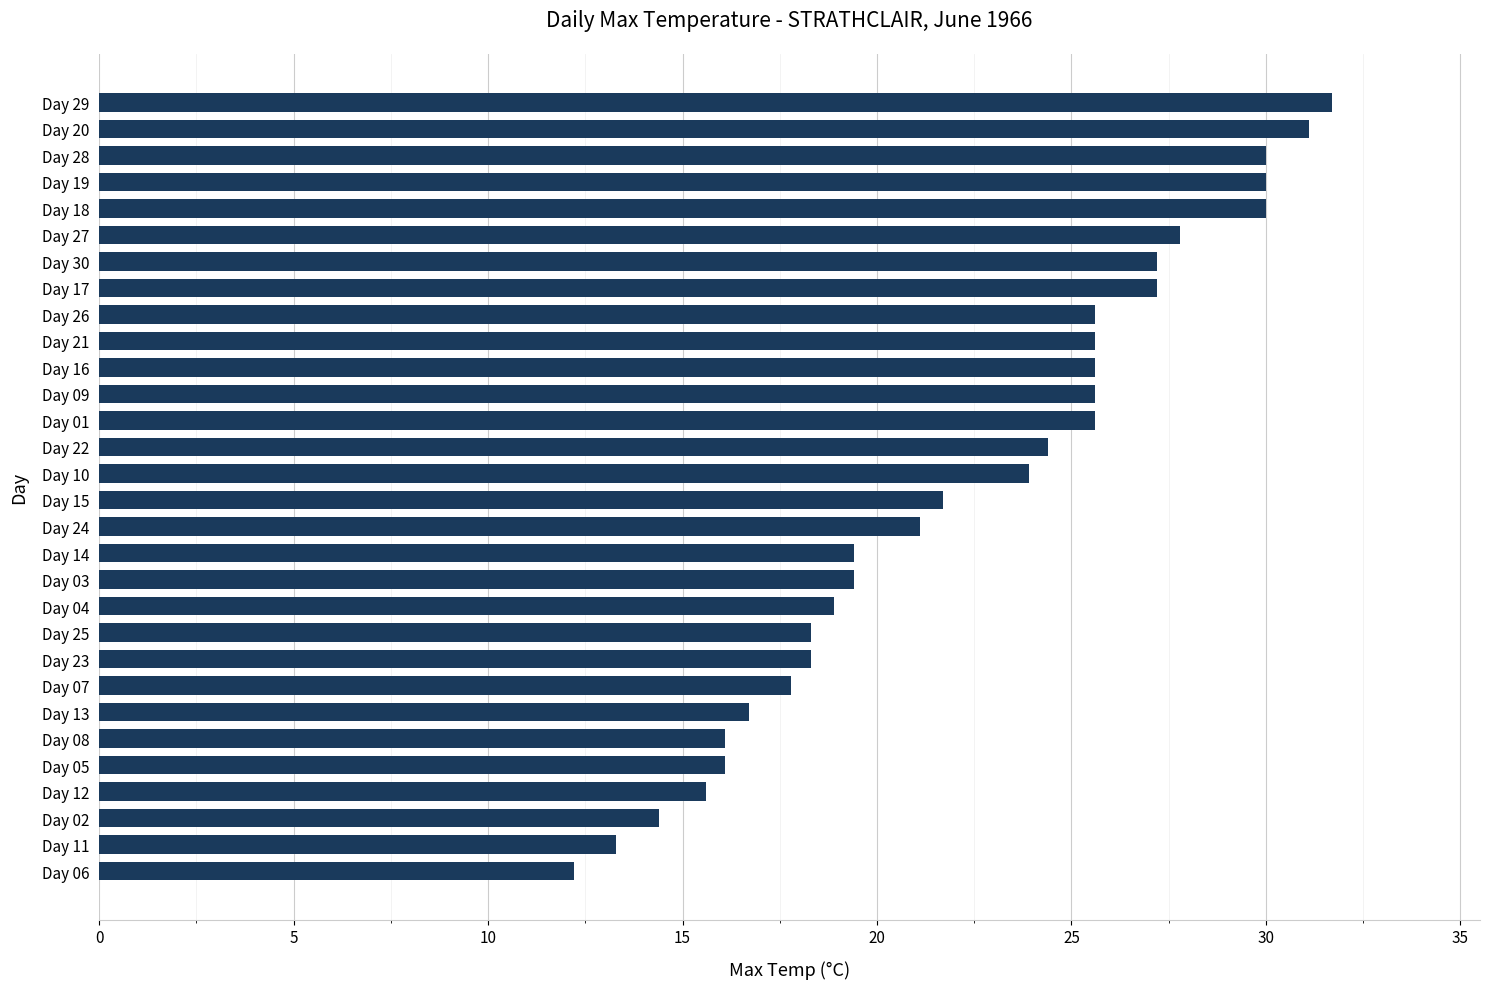

What is the change in value from Day 06 to Day 10?

+11.7